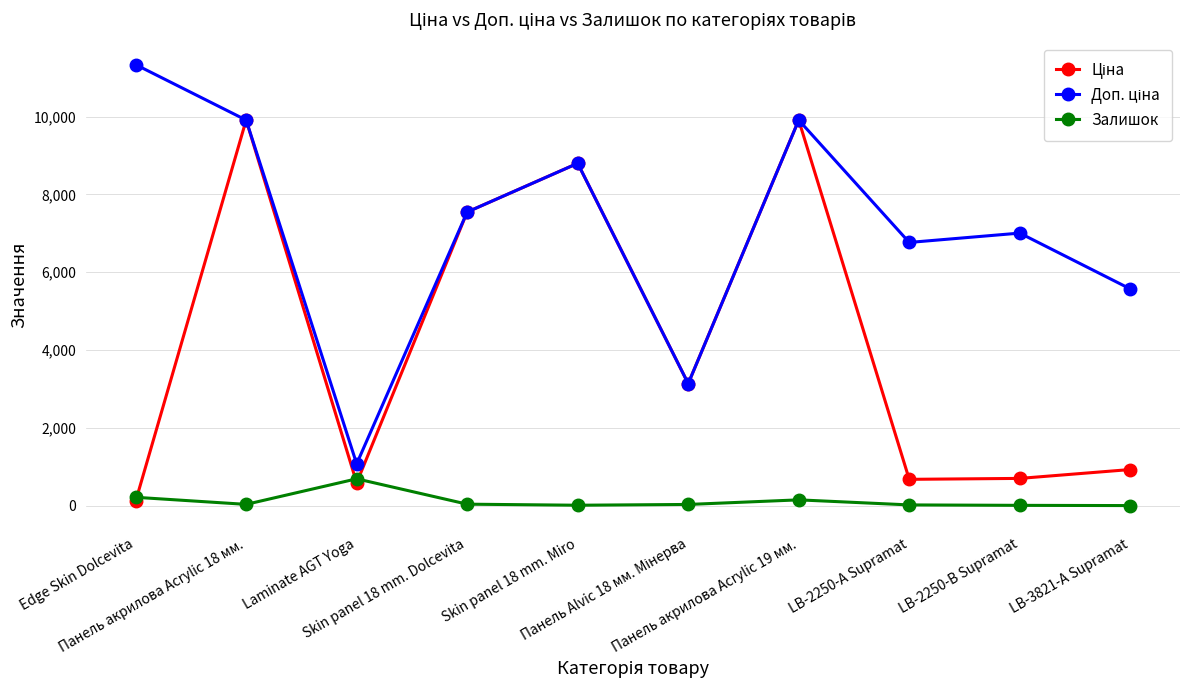

True or false: Залишок has more than 0 points higher than both neighbors.

True